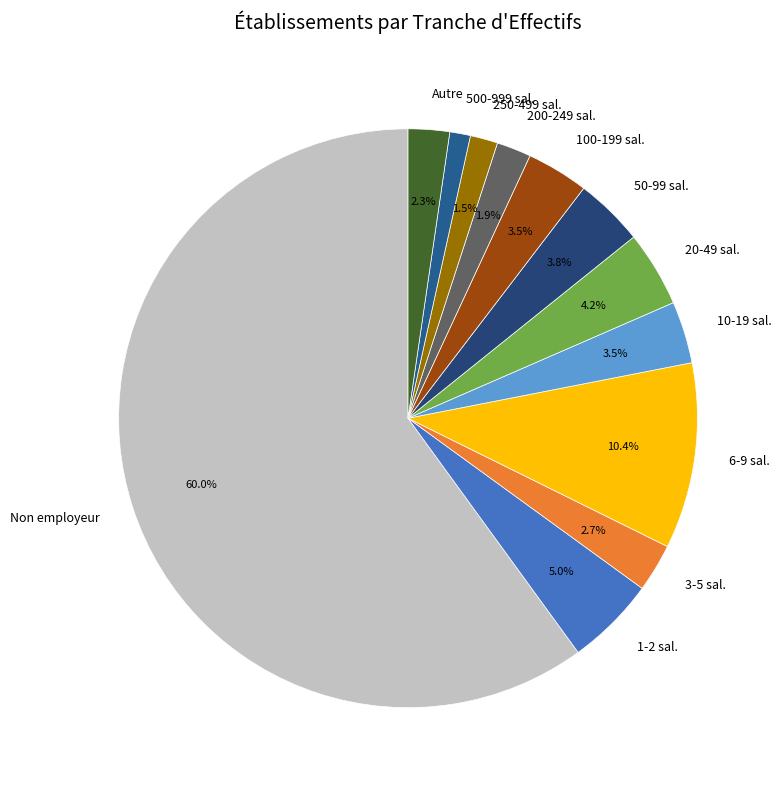

What portion of the pie excludes 200-249 sal.?

98.1%